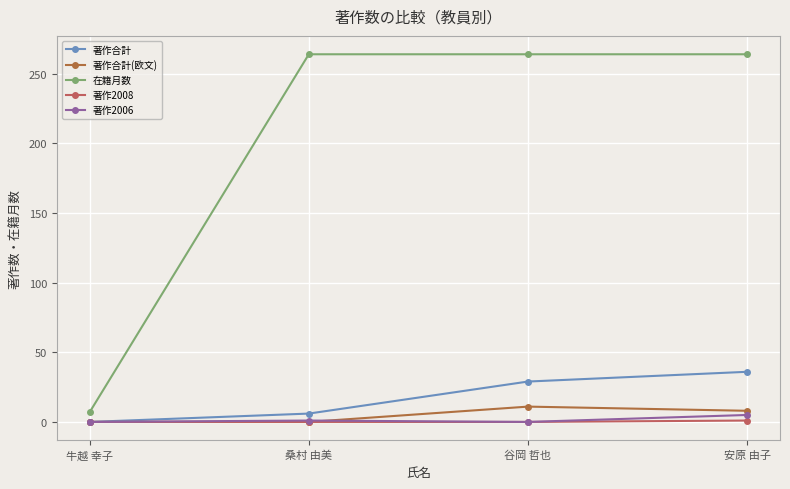

Reading left to right, list all the values displayed in this chart.

著作合計: 0	6	29	36
著作合計(欧文): 0	0	11	8
在籍月数: 7	264	264	264
著作2008: 0	0	0	1
著作2006: 0	1	0	5